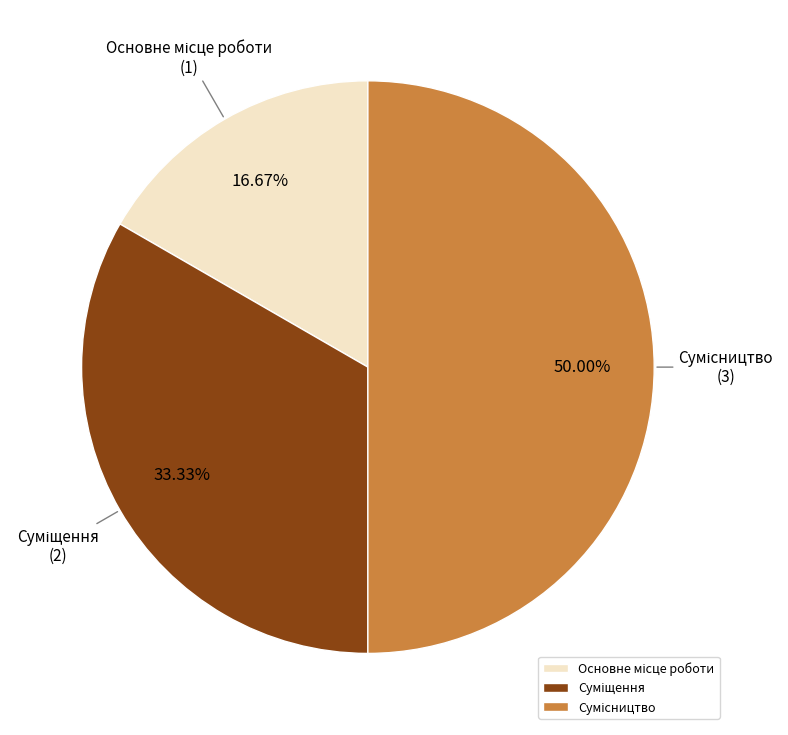

Count the number of slices in the pie.

3